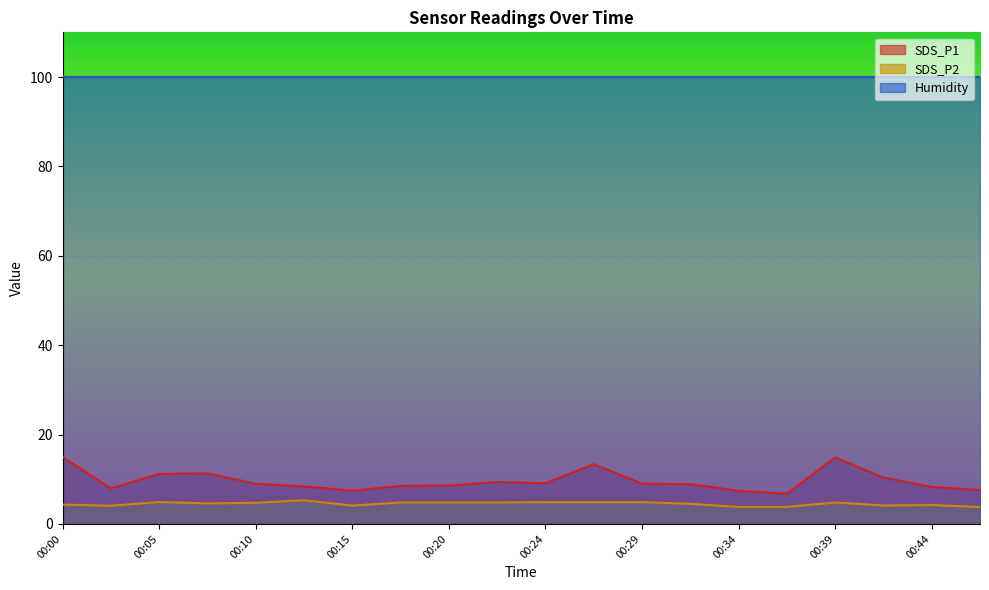

List the series in order of their peak value, lowest first.

SDS_P2, SDS_P1, Humidity